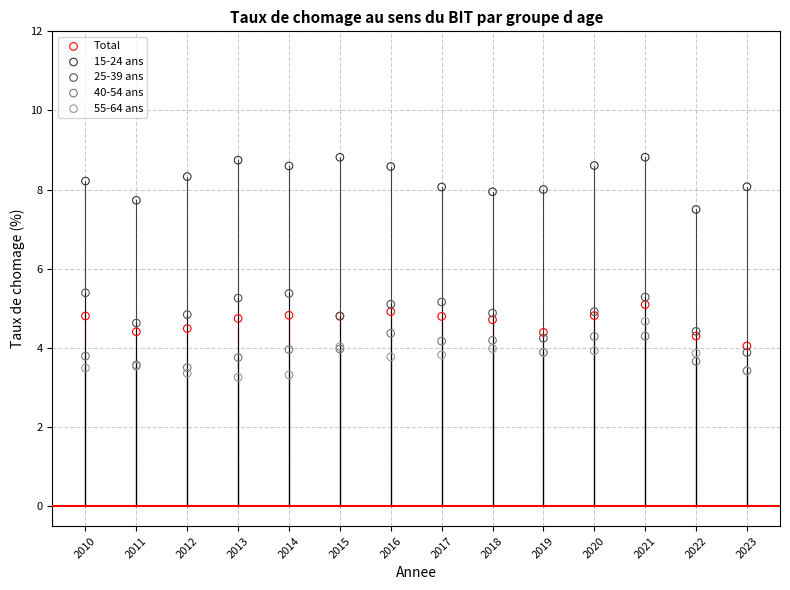

Which series reaches the minimum Y coordinate?

55-64 ans